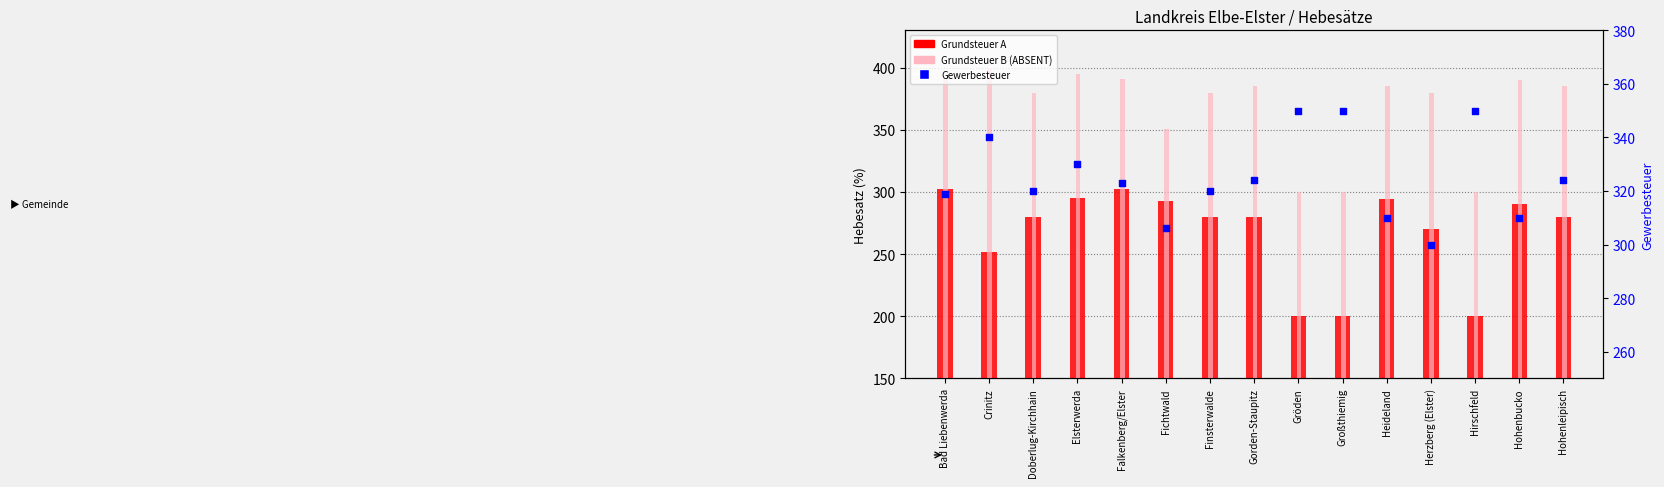

At how many categories does at least one series exceed 361?

11